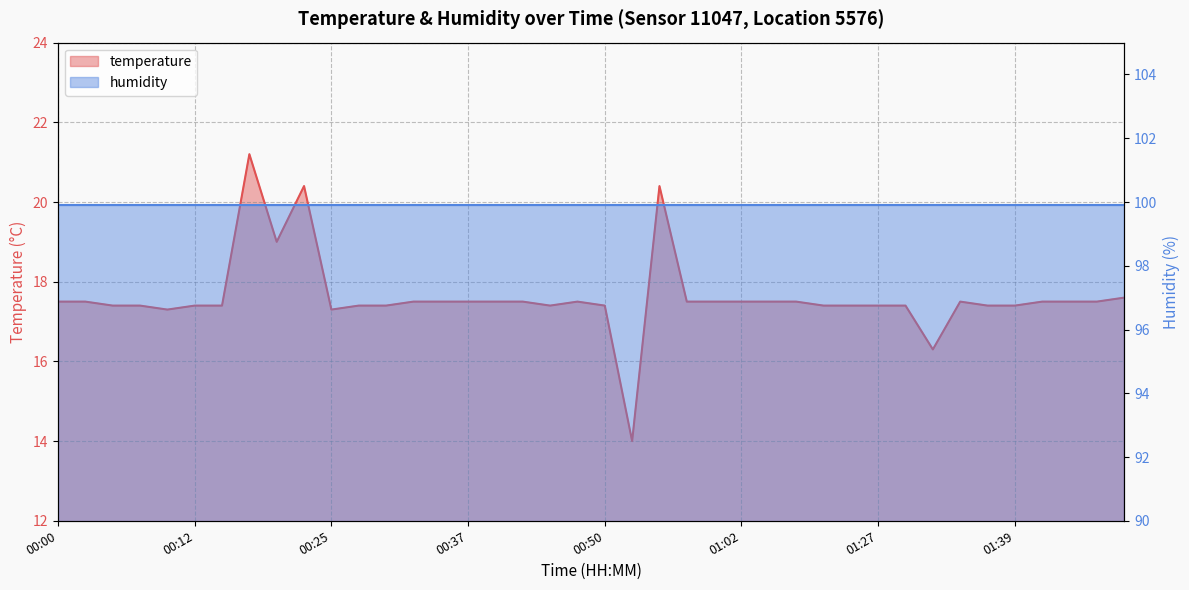

Which has a higher value, 00:27 or 01:07?

01:07